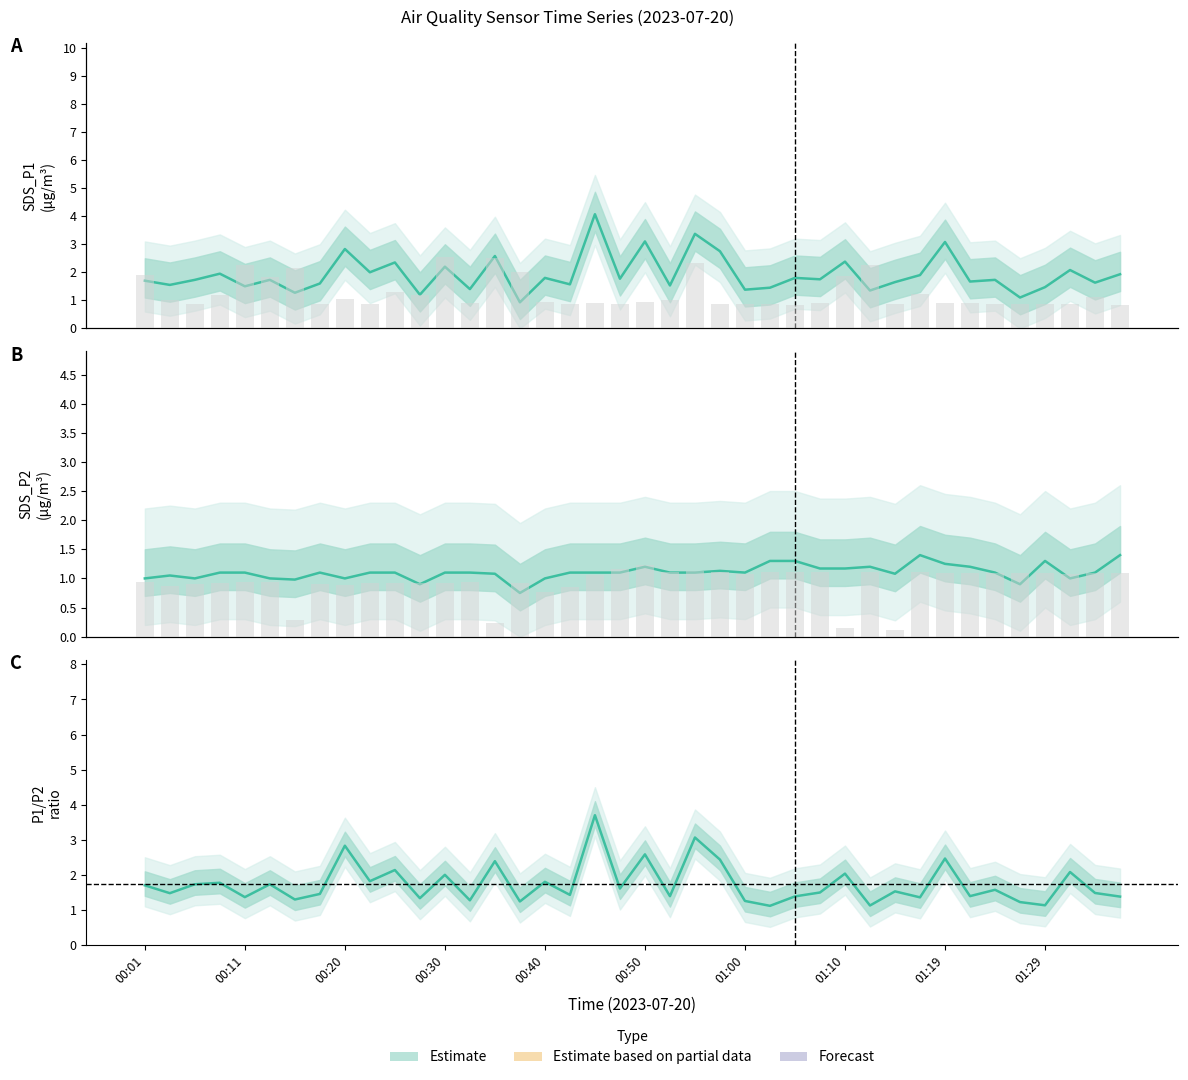

What is the sum of all SDS_P2 values?

44.3